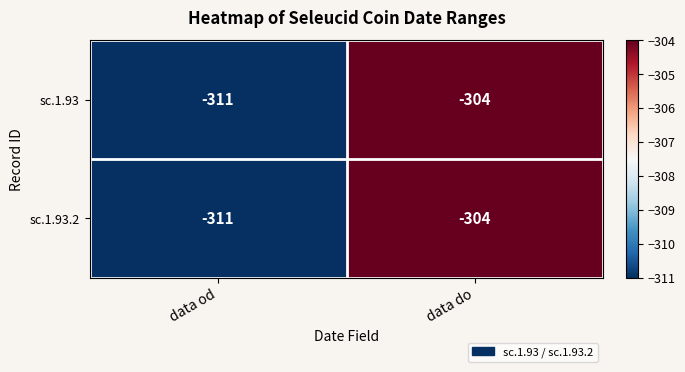

Is the value of sc.1.93 at data od greater than the value of sc.1.93.2 at data do?

No